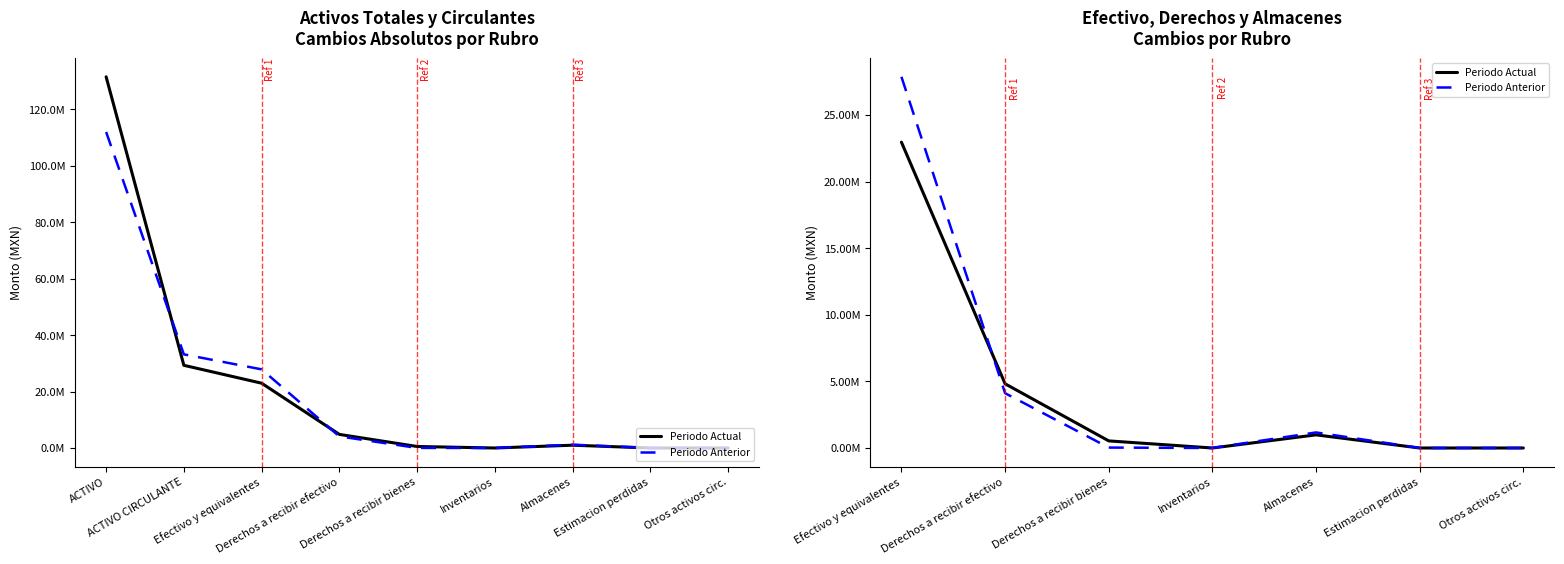

What is the highest value of the Periodo Actual series?

22956309.9